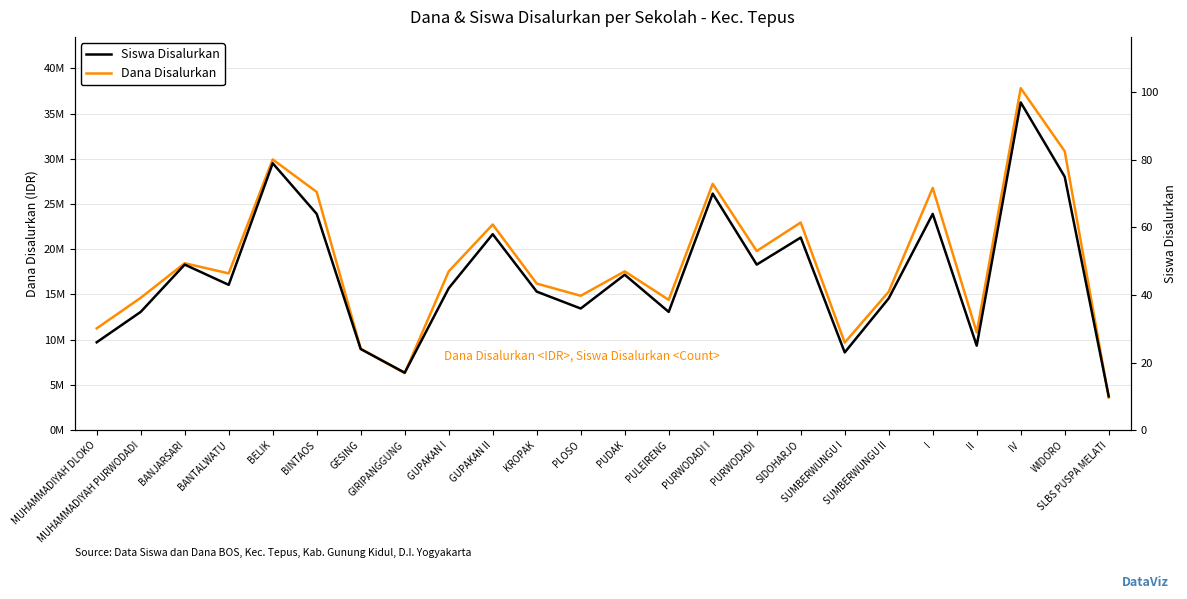

True or false: Siswa Disalurkan and Dana Disalurkan intersect in this chart.

False